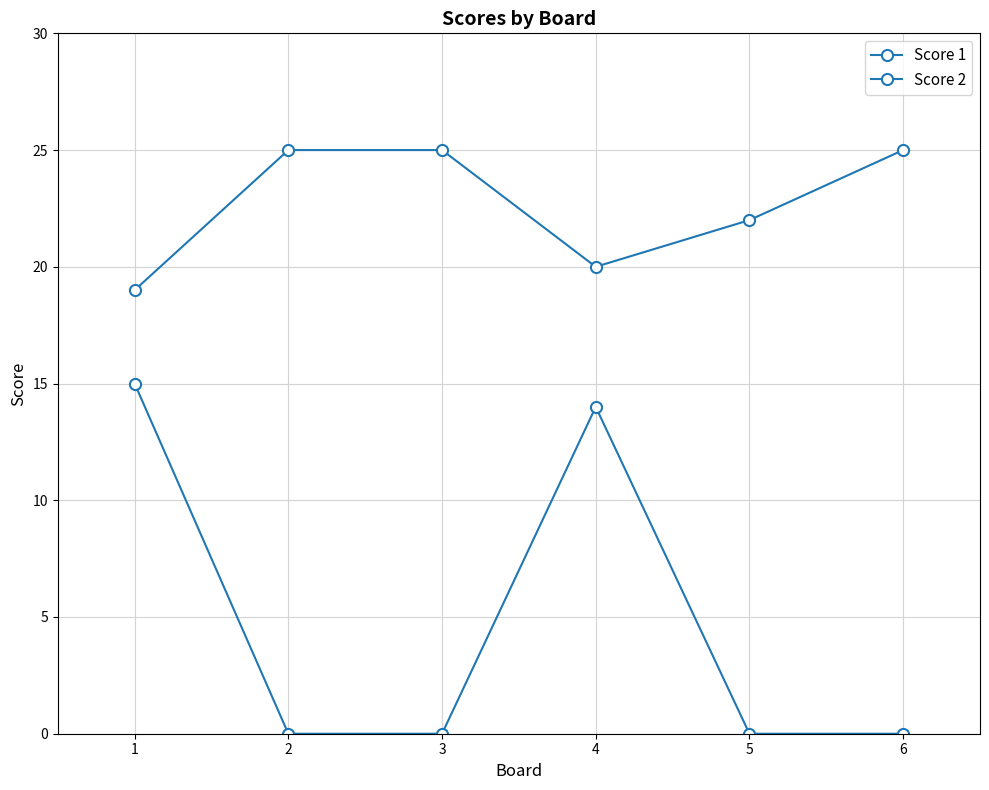

Does the chart have visible grid lines?

Yes